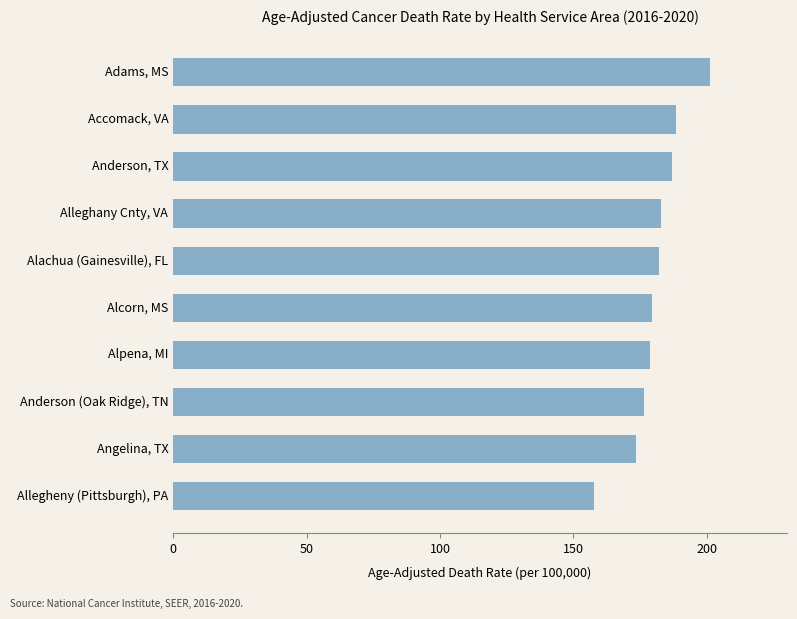

Between Alachua (Gainesville), FL and Allegheny (Pittsburgh), PA, which is larger?

Alachua (Gainesville), FL